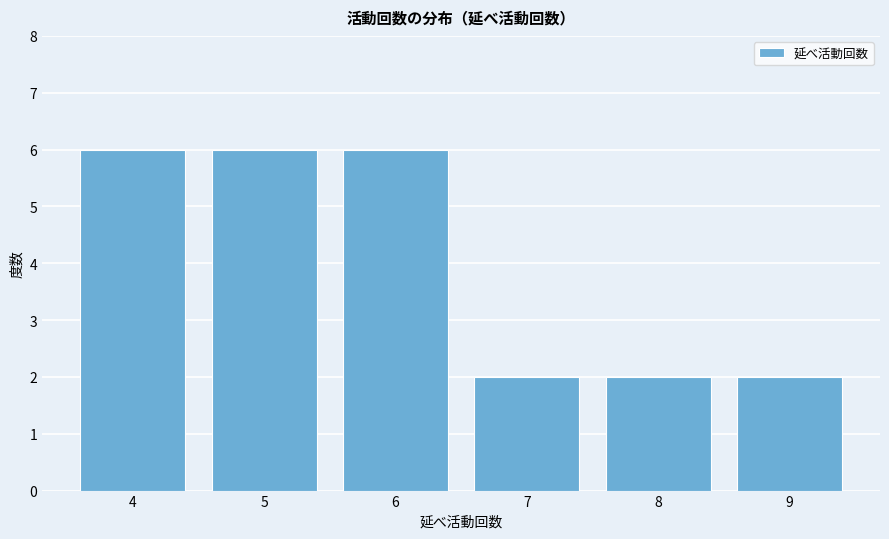

Reading left to right, list every bar in this chart as the range it spans on the x-axis followed by its height. The values are not printed on the chart, so give them approximately, as read against the axis.

3.5 to 4.5: 6
4.5 to 5.5: 6
5.5 to 6.5: 6
6.5 to 7.5: 2
7.5 to 8.5: 2
8.5 to 9.5: 2